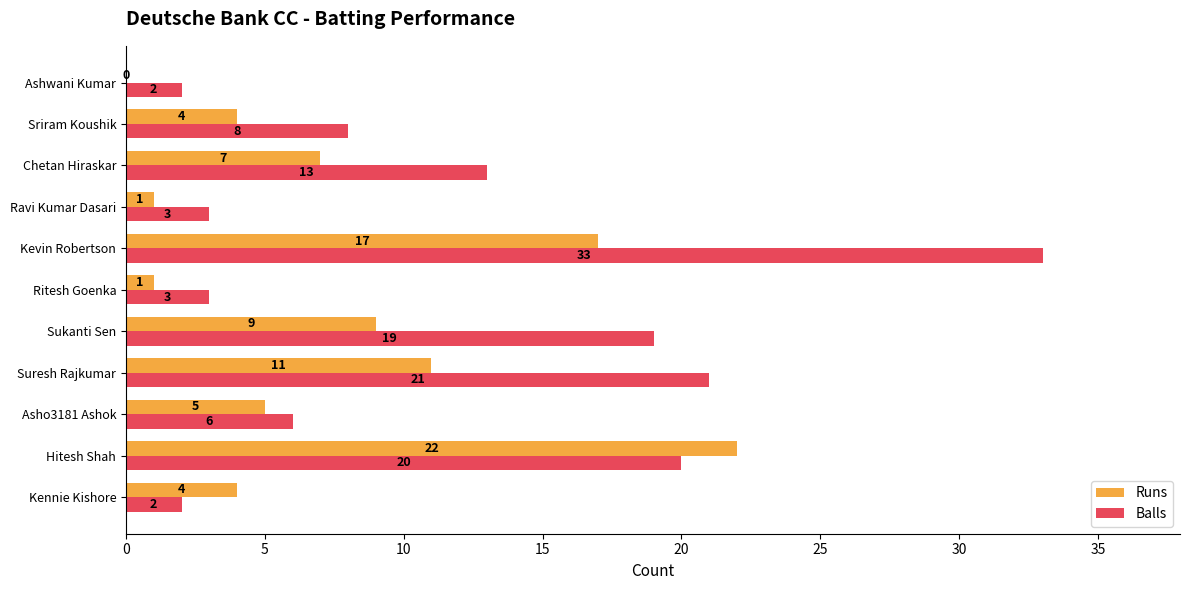

What is the sum of all Balls values?

130